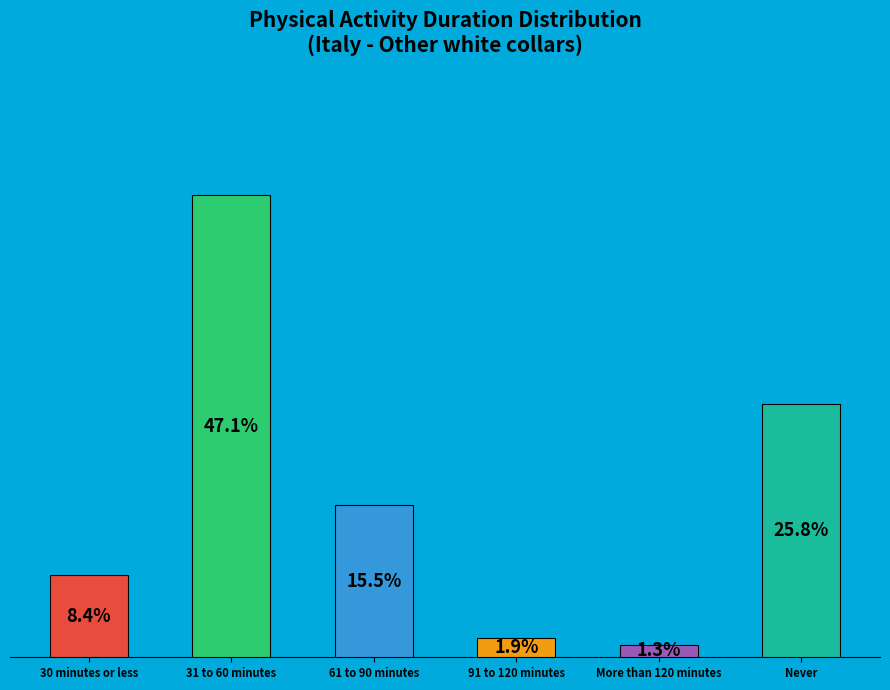

Rank the categories by value from lowest to highest.

More than 120 minutes, 91 to 120 minutes, 30 minutes or less, 61 to 90 minutes, Never, 31 to 60 minutes